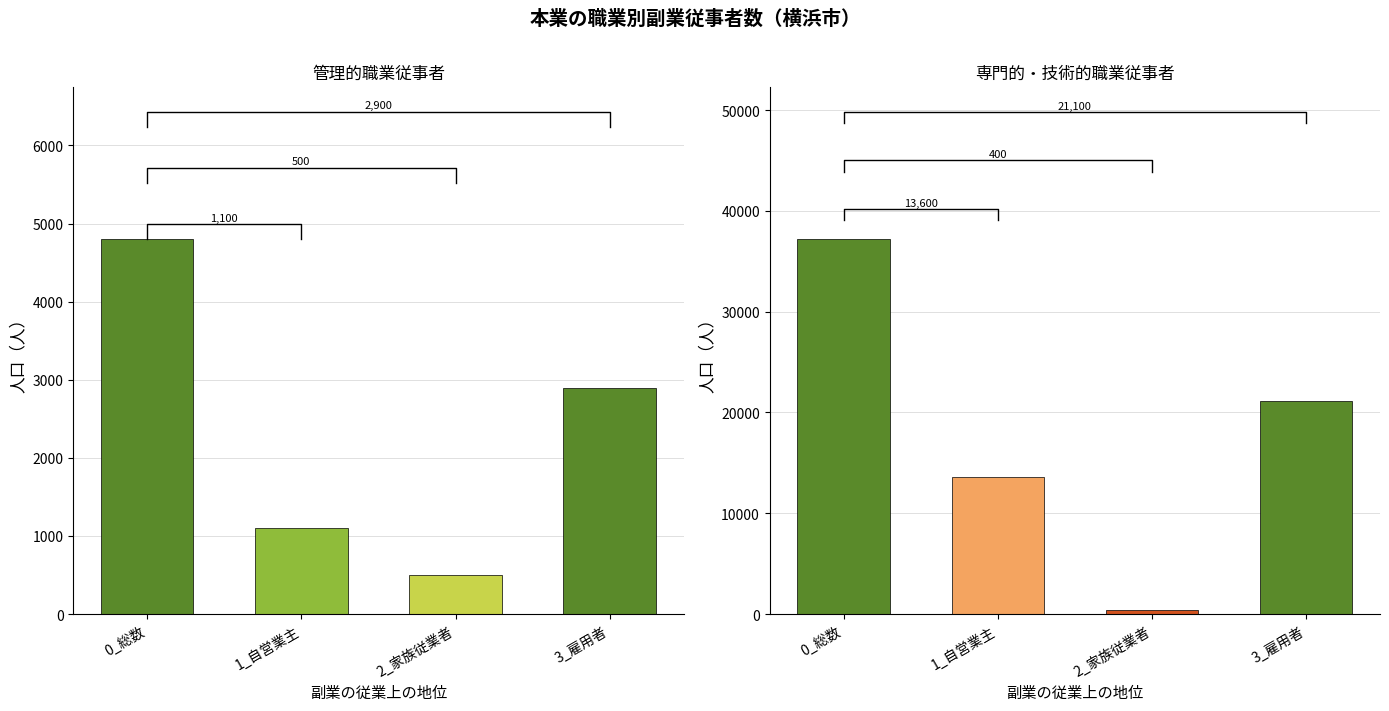

What is the difference between the highest and lowest values at 0_総数?

32400